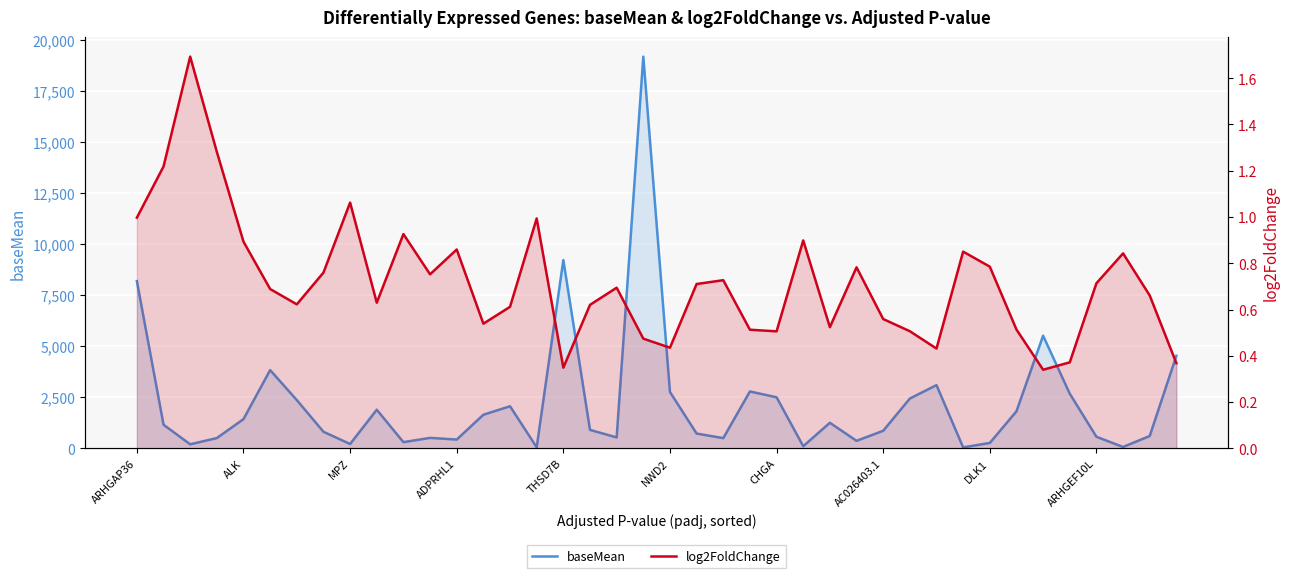

What is the difference between the maximum and second lowest values in the log2FoldChange series?

1.3